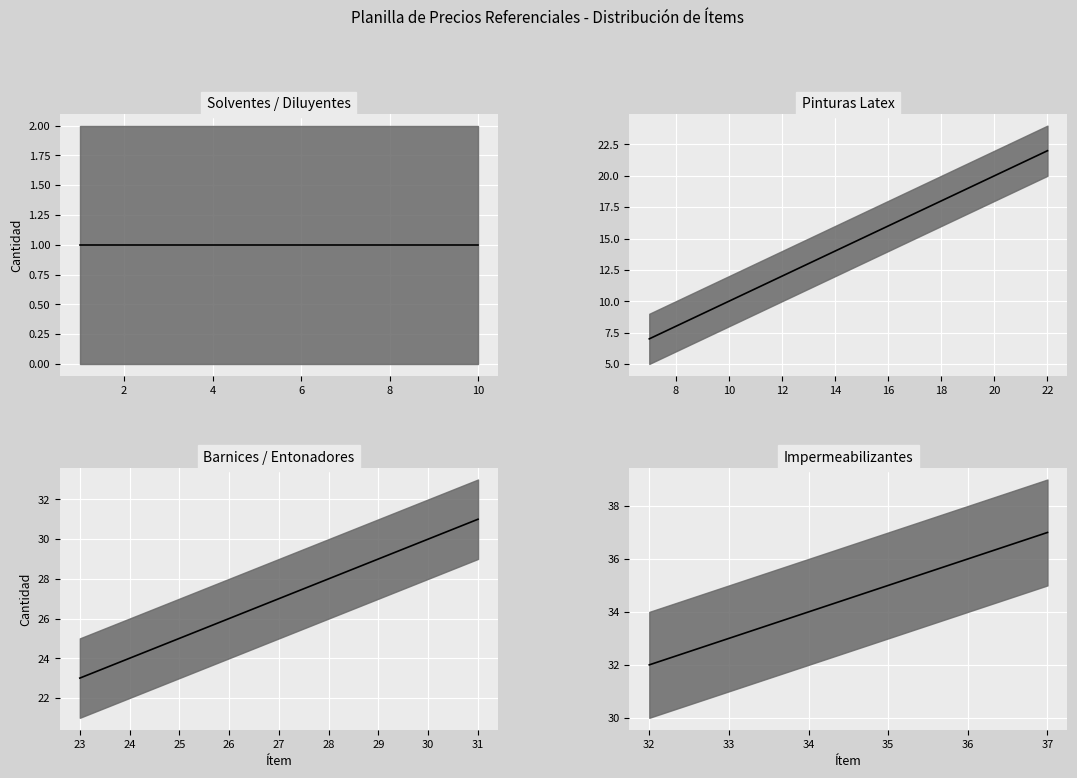

What are all the series names shown in the legend?

Solventes, Pinturas Latex, Barnices, Impermeabilizantes